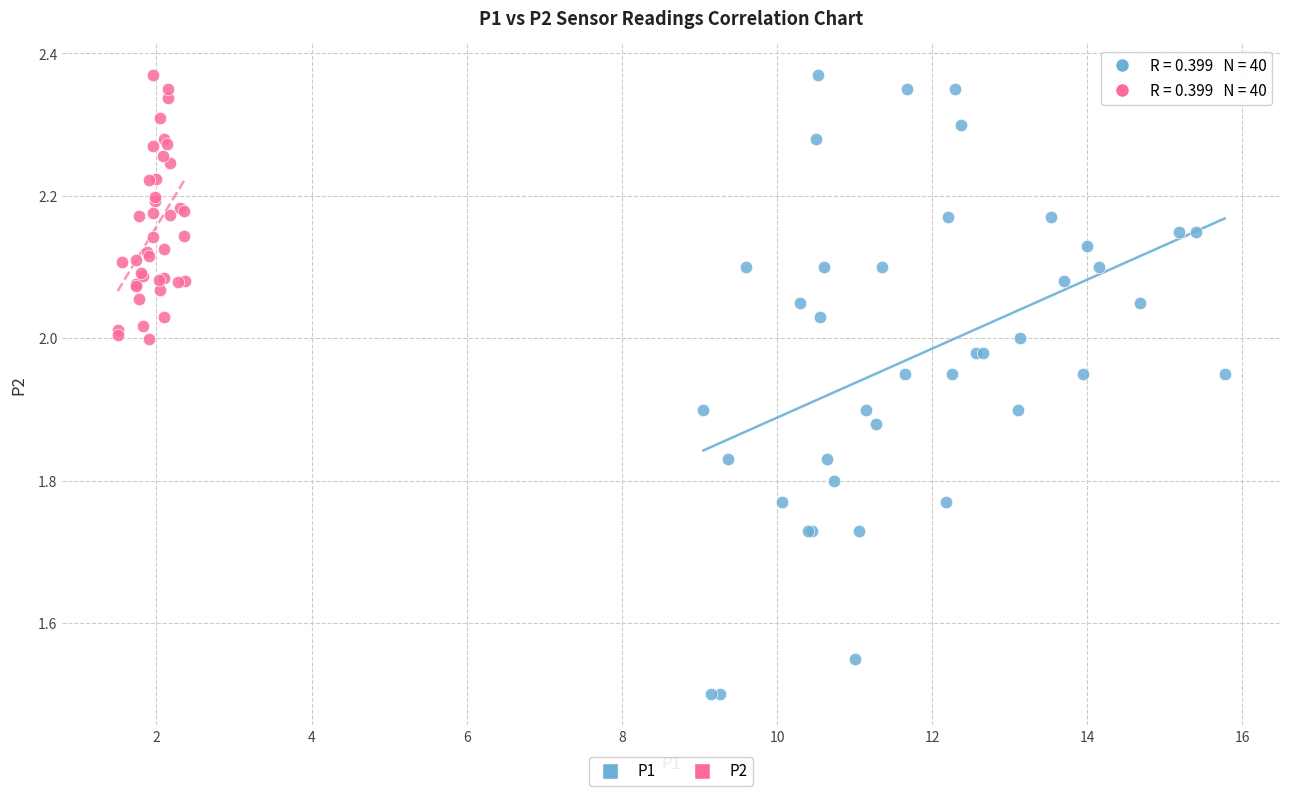

Which series reaches the minimum Y coordinate?

P1